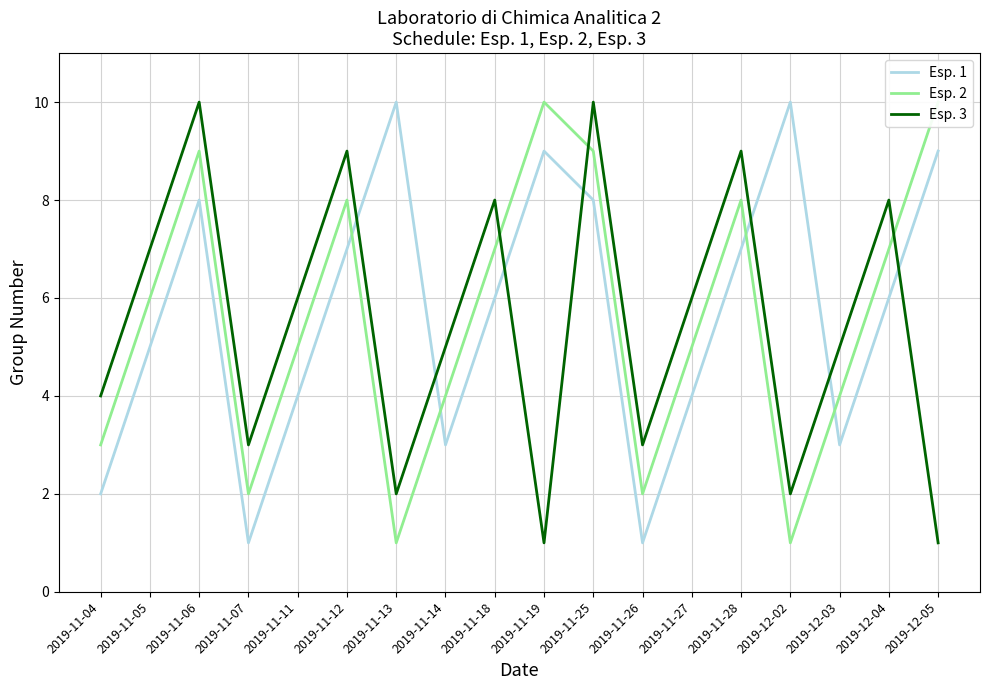

Is it true that Esp. 2 equals 17 at 2019-12-05?

False